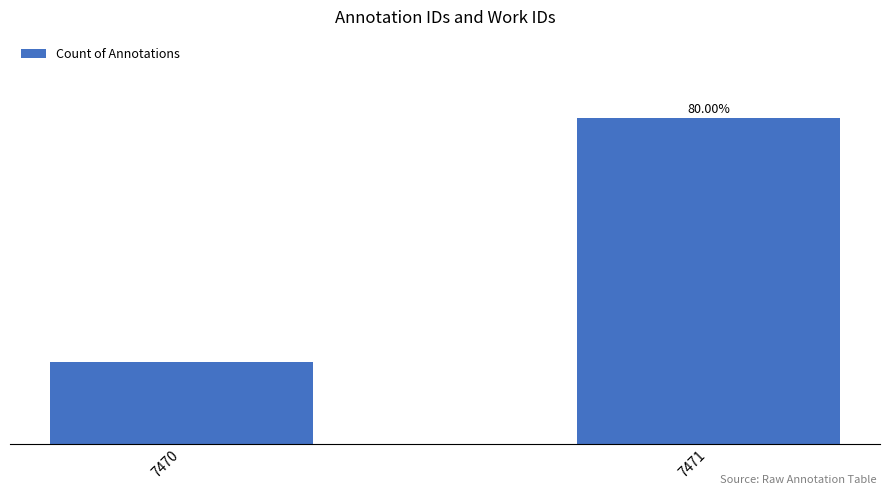

What is the value of the 1st bar from the left?

2